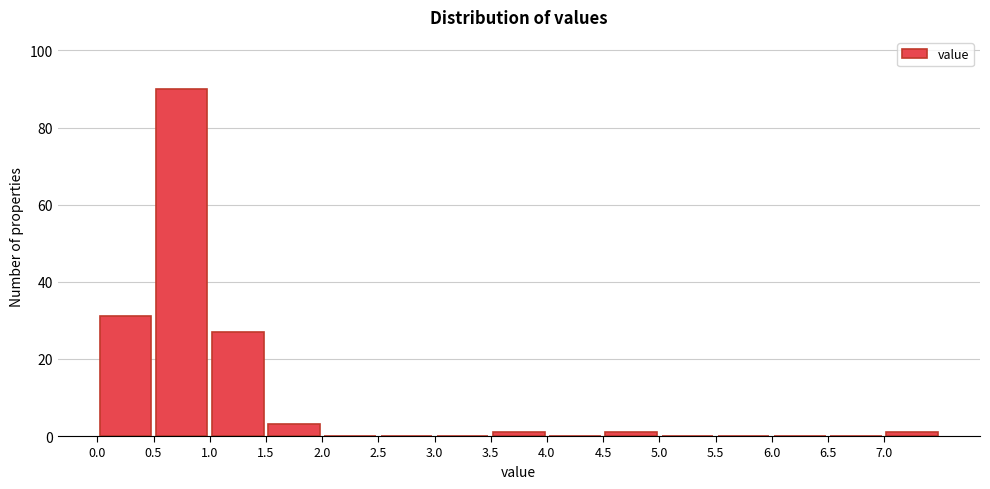

Reading left to right, list every bar in this chart as the range it spans on the x-axis followed by its height. The values are not printed on the chart, so give them approximately, as read against the axis.

0.0 to 0.5: 32
0.5 to 1.0: 90
1.0 to 1.5: 28
1.5 to 2.0: 4
2.0 to 2.5: 0
2.5 to 3.0: 0
3.0 to 3.5: 0
3.5 to 4.0: under 2
4.0 to 4.5: 0
4.5 to 5.0: under 2
5.0 to 5.5: 0
5.5 to 6.0: 0
6.0 to 6.5: 0
6.5 to 7.0: 0
7.0 to 7.5: under 2